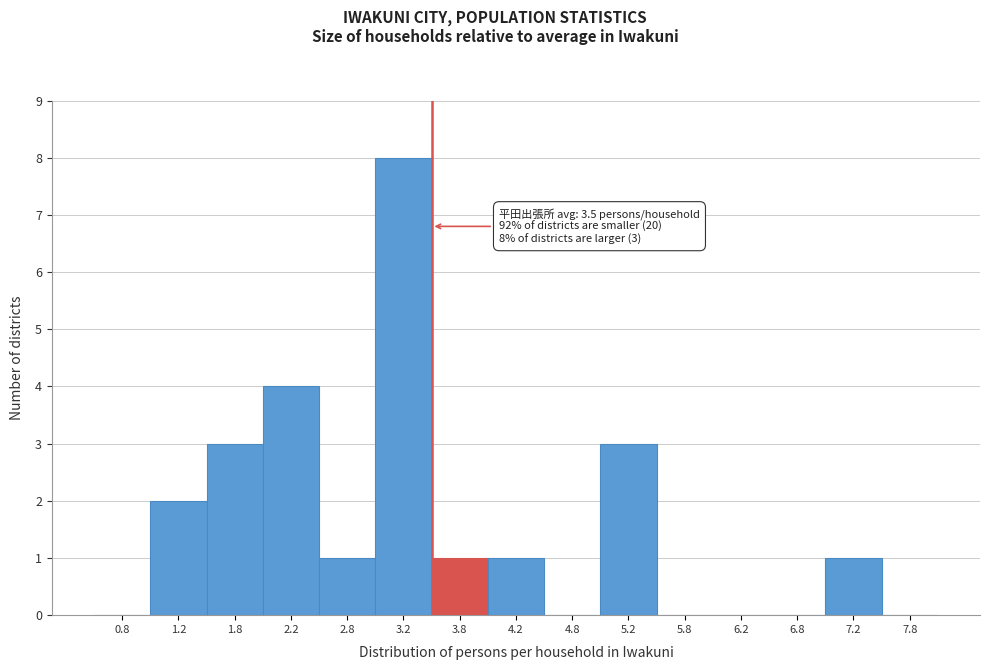

Which range on the x-axis has the tallest bar?

3.0 to 3.5